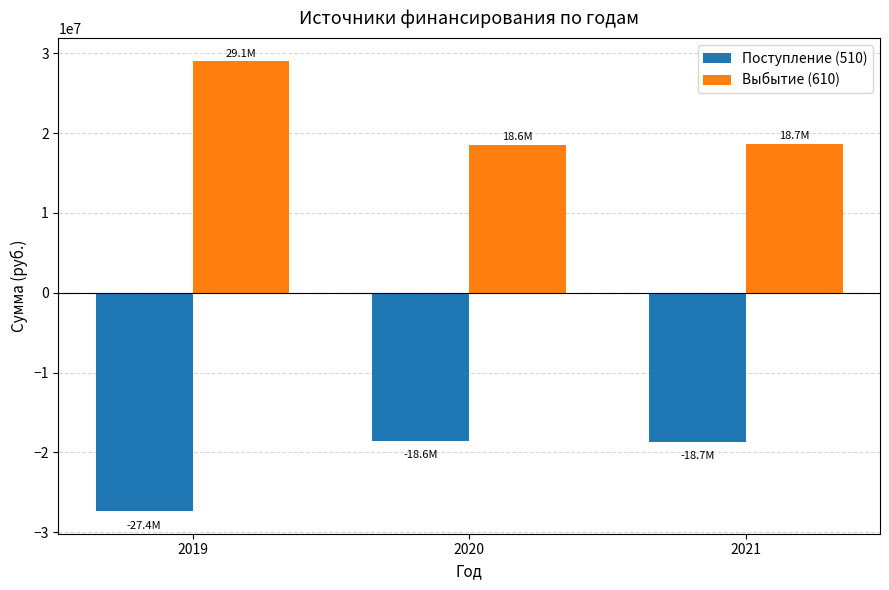

The Поступление (510) series shows -30853404.2 at 2021. True or false?

False